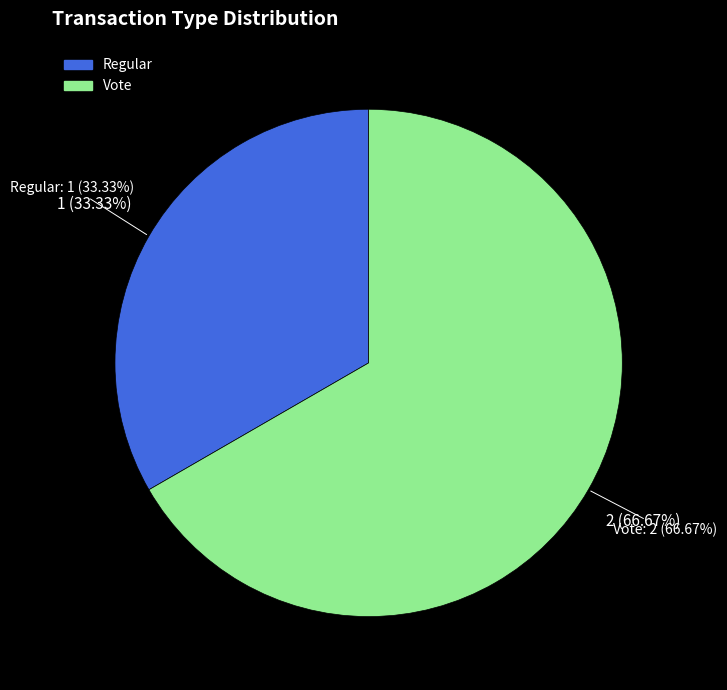

How many segments does this pie chart have?

2